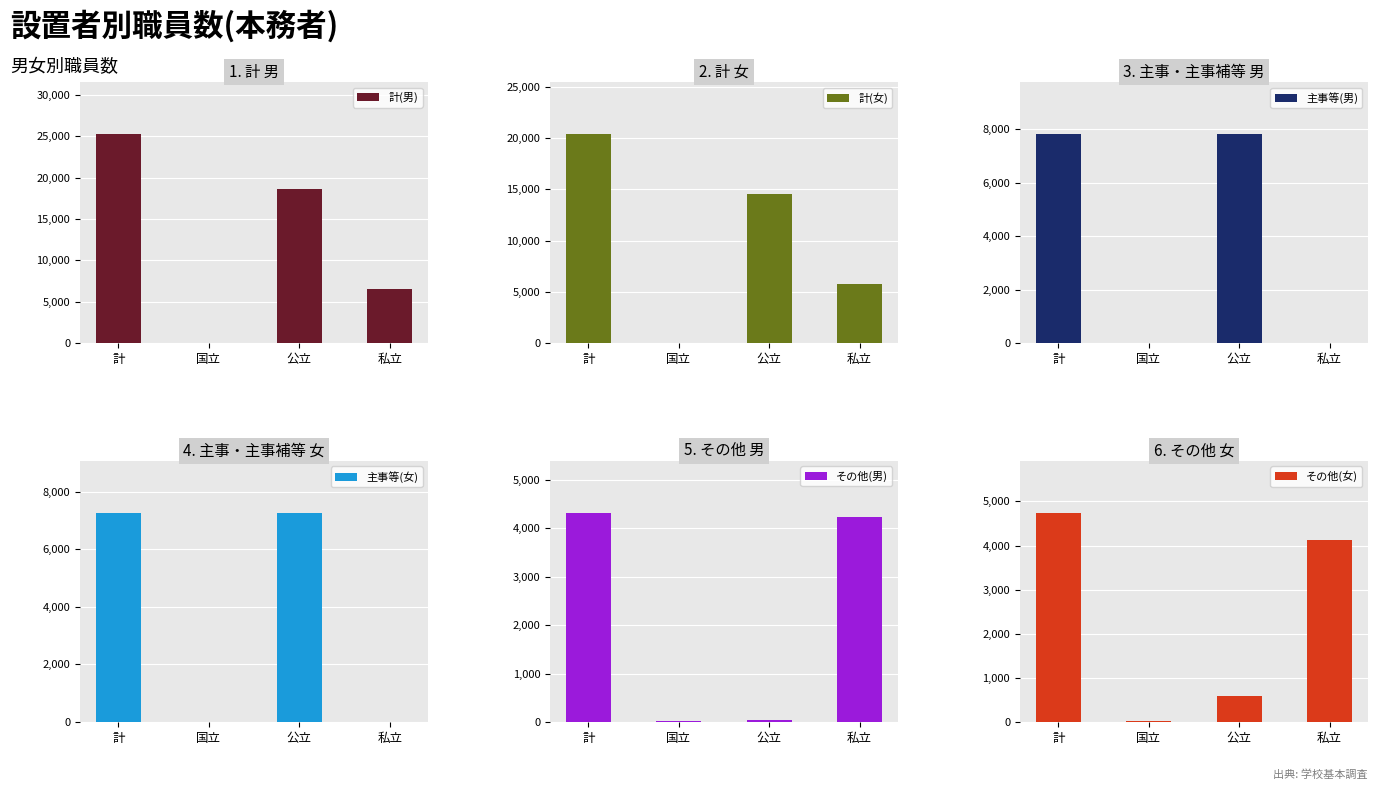

What is the difference between the maximum and second lowest values in the その他(男) series?

4268